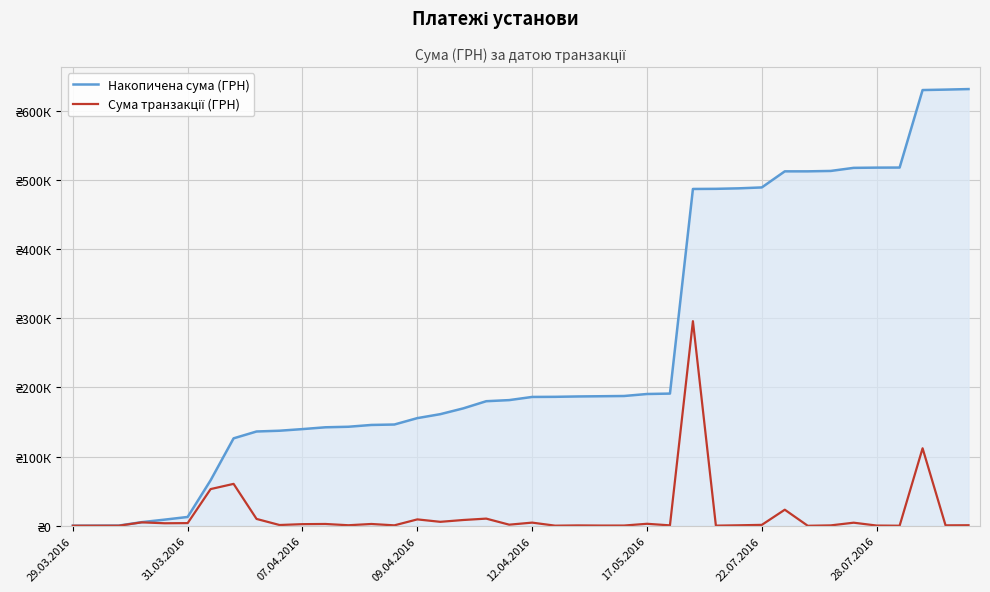

What is the maximum value shown in the chart?

630977.9